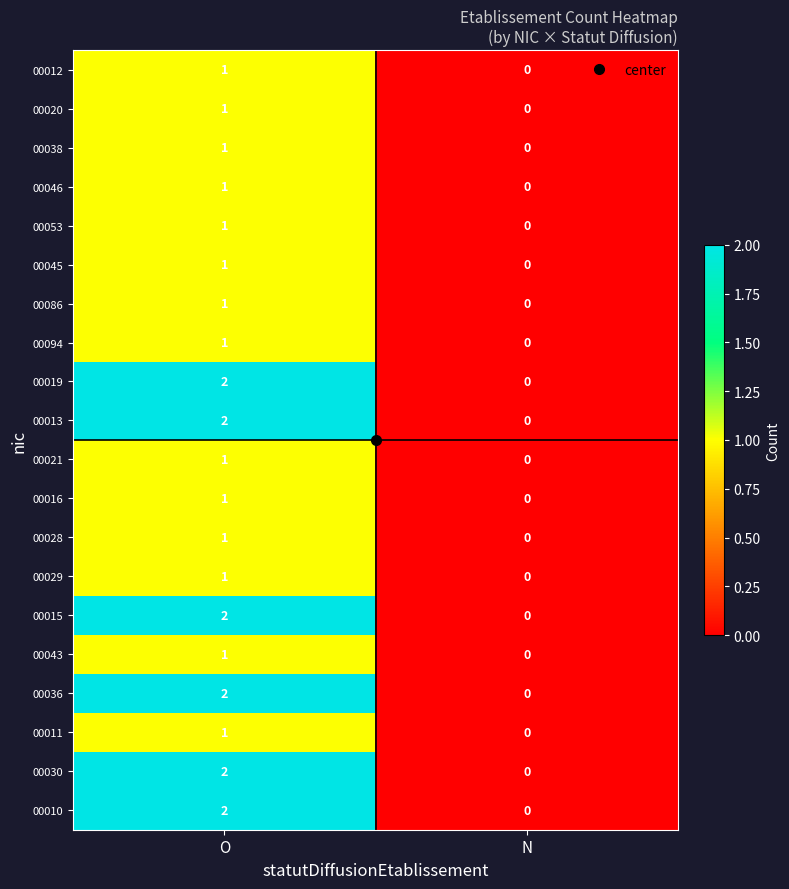

At which category does the chart reach its peak across all series?

O